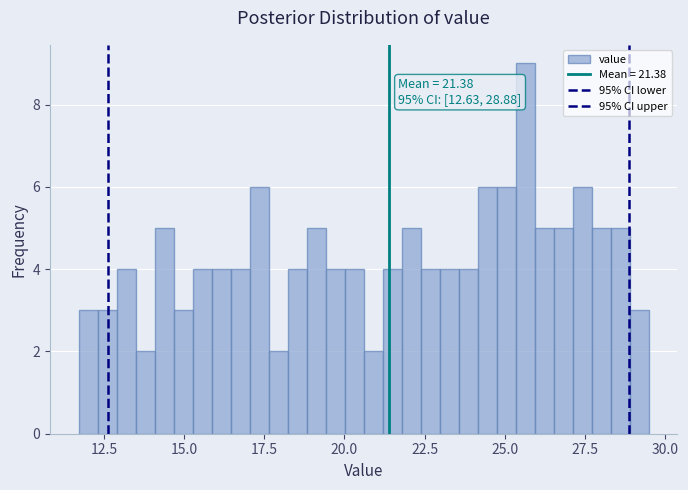

Around what value on the x-axis is the tallest bar? Give the approximate position of its centre, as read against the axis.

25.5